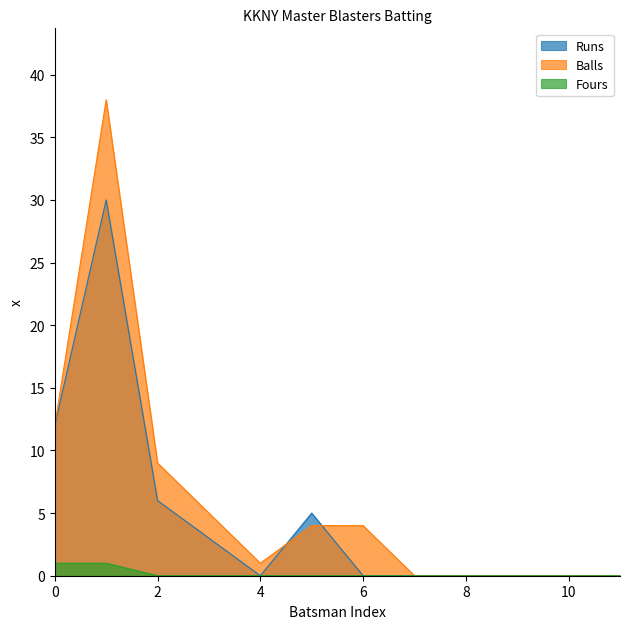

What is the sum of all Balls values?

73